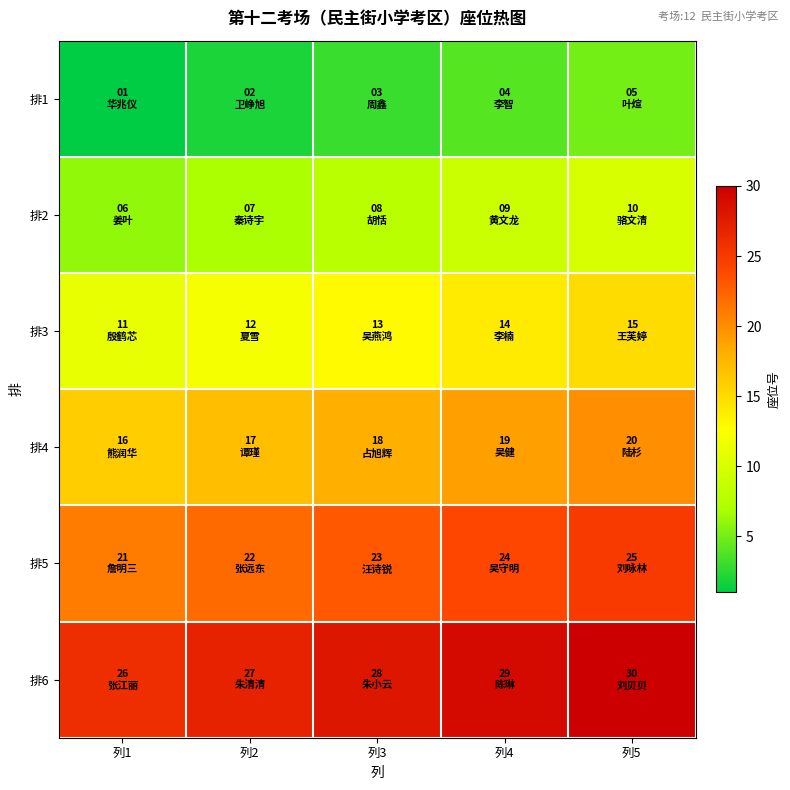

Rank the series at 列1 from lowest to highest value.

排1, 排2, 排3, 排4, 排5, 排6